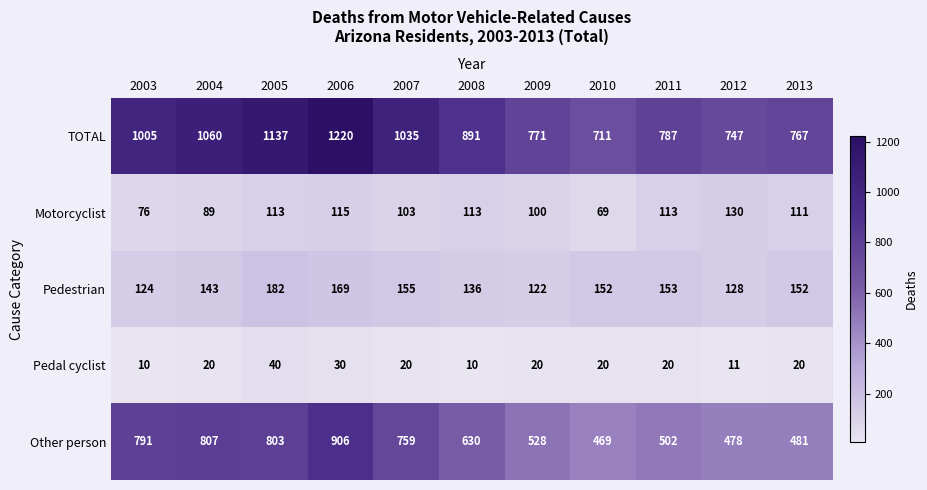

List the series in order of their peak value, lowest first.

Pedal cyclist, Motorcyclist, Pedestrian, Other person, TOTAL